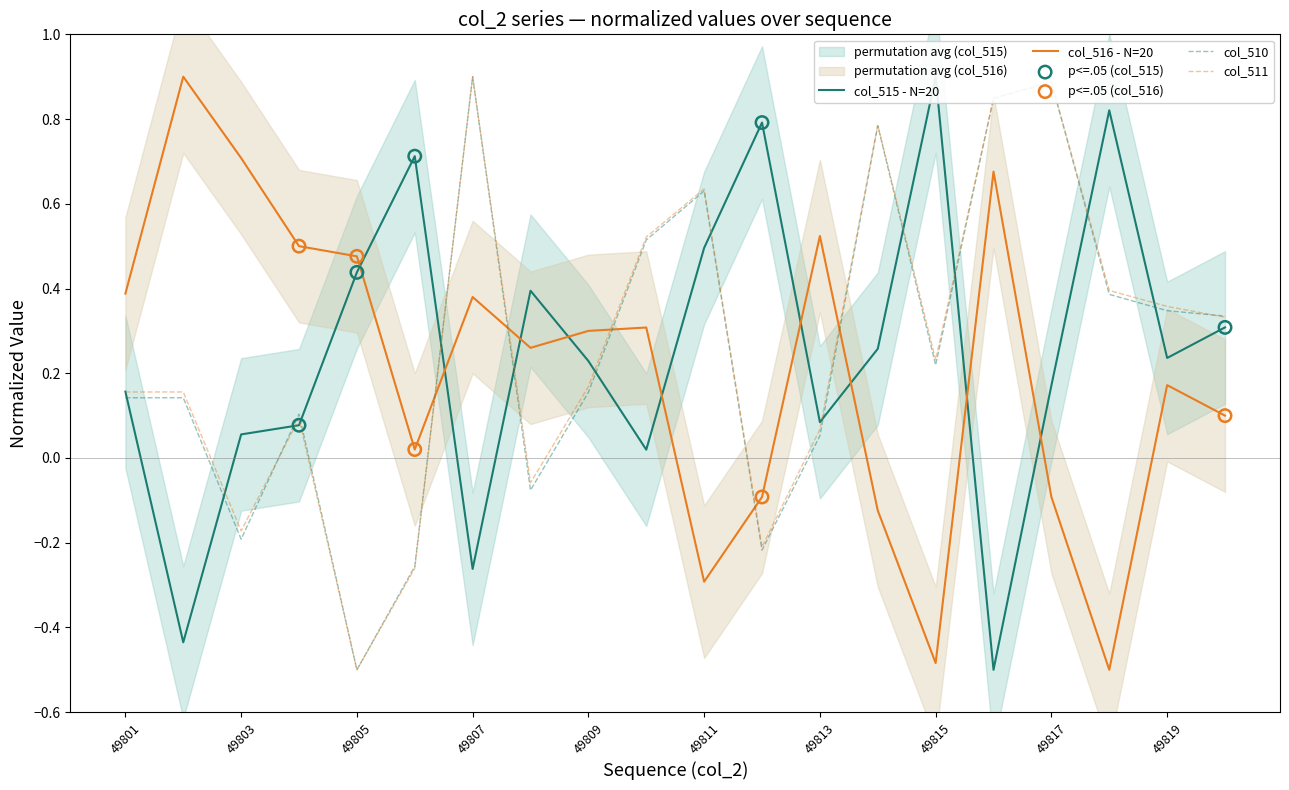

At which category is the sum across all series the highest?

49807